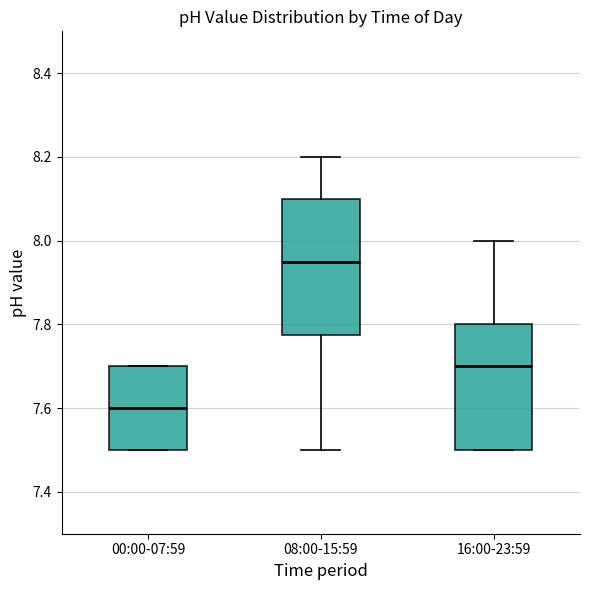

Where is the lower edge of the box for 08:00-15:59 on the y-axis? The values are not printed on the chart, so give them approximately, as read against the axis.

7.78